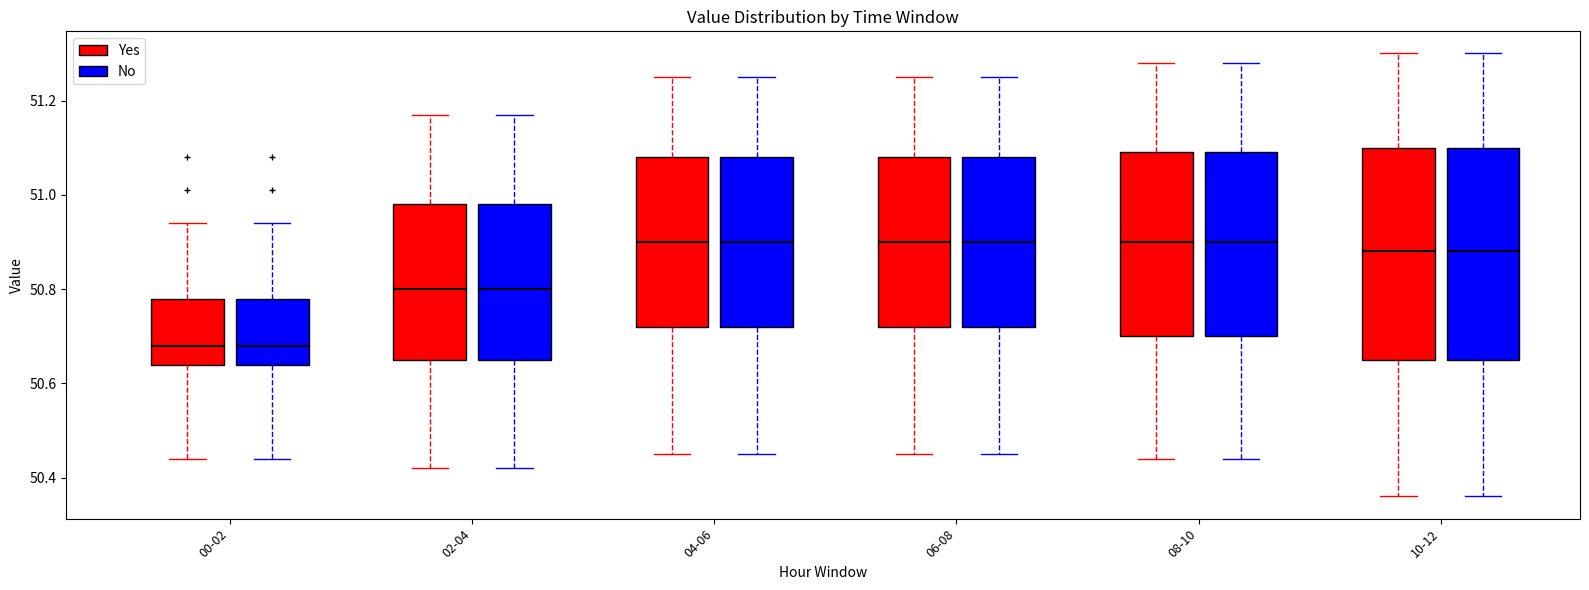

Reading left to right, read every box against the y-axis: the position of its median line, the range the box covers, and the ends of its whiskers. The values are not printed on the chart, so give them approximately, as read against the axis.

00-02 (Yes): median 50.68, box 50.64 to 50.78, whiskers 50.44 to 50.94
00-02 (No): median 50.68, box 50.64 to 50.78, whiskers 50.44 to 50.94
02-04 (Yes): median 50.80, box 50.66 to 50.98, whiskers 50.42 to 51.18
02-04 (No): median 50.80, box 50.66 to 50.98, whiskers 50.42 to 51.18
04-06 (Yes): median 50.90, box 50.72 to 51.08, whiskers 50.46 to 51.26
04-06 (No): median 50.90, box 50.72 to 51.08, whiskers 50.46 to 51.26
06-08 (Yes): median 50.90, box 50.72 to 51.08, whiskers 50.46 to 51.26
06-08 (No): median 50.90, box 50.72 to 51.08, whiskers 50.46 to 51.26
08-10 (Yes): median 50.90, box 50.70 to 51.10, whiskers 50.44 to 51.28
08-10 (No): median 50.90, box 50.70 to 51.10, whiskers 50.44 to 51.28
10-12 (Yes): median 50.88, box 50.66 to 51.10, whiskers 50.36 to 51.30
10-12 (No): median 50.88, box 50.66 to 51.10, whiskers 50.36 to 51.30